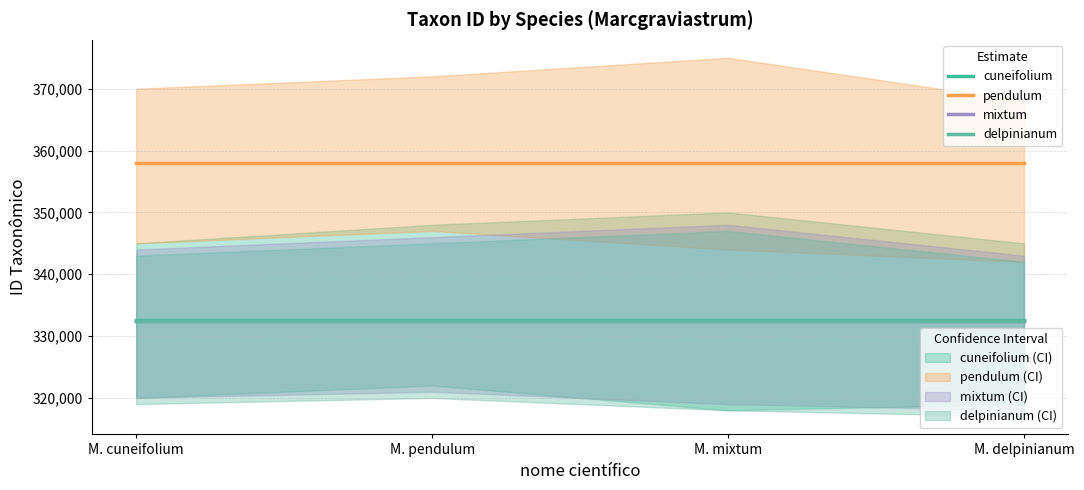

True or false: delpinianum has a value of 332518 at M. pendulum.

True